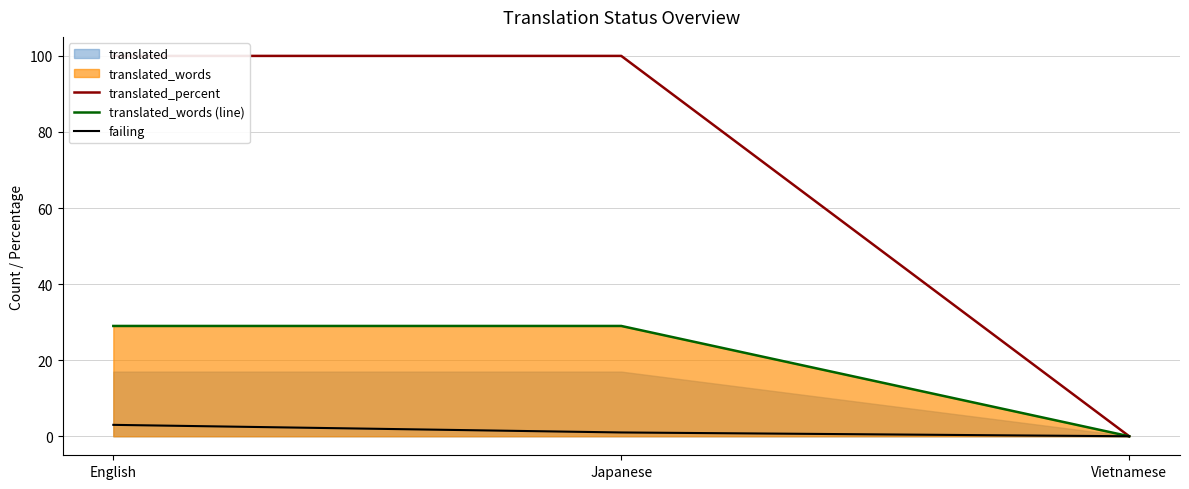

List the series in order of their peak value, highest first.

translated_percent, translated_words (line), failing